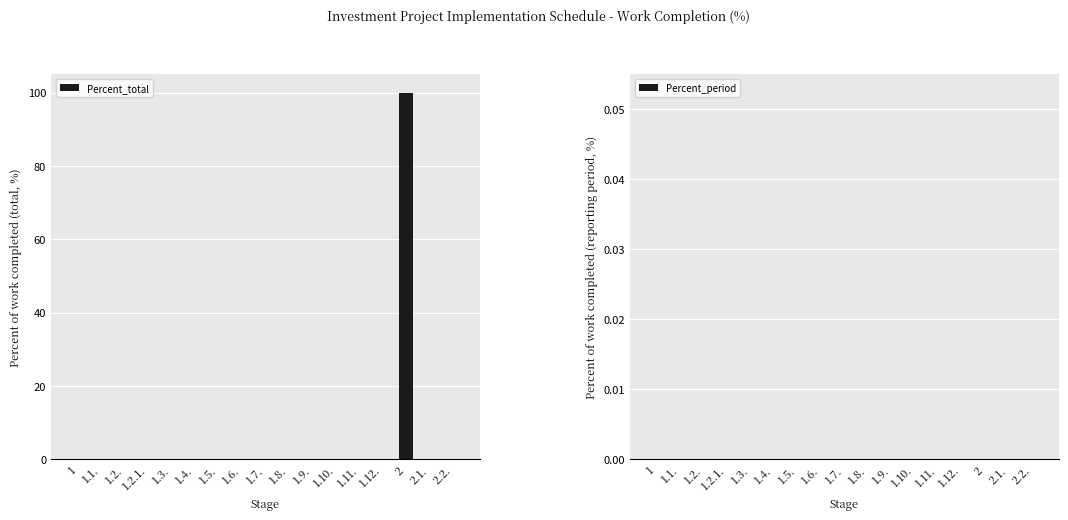

What is the sum of all values?

100